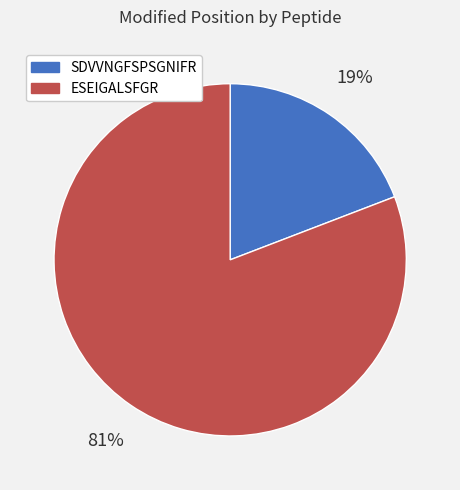

Does any single category account for the majority?

Yes